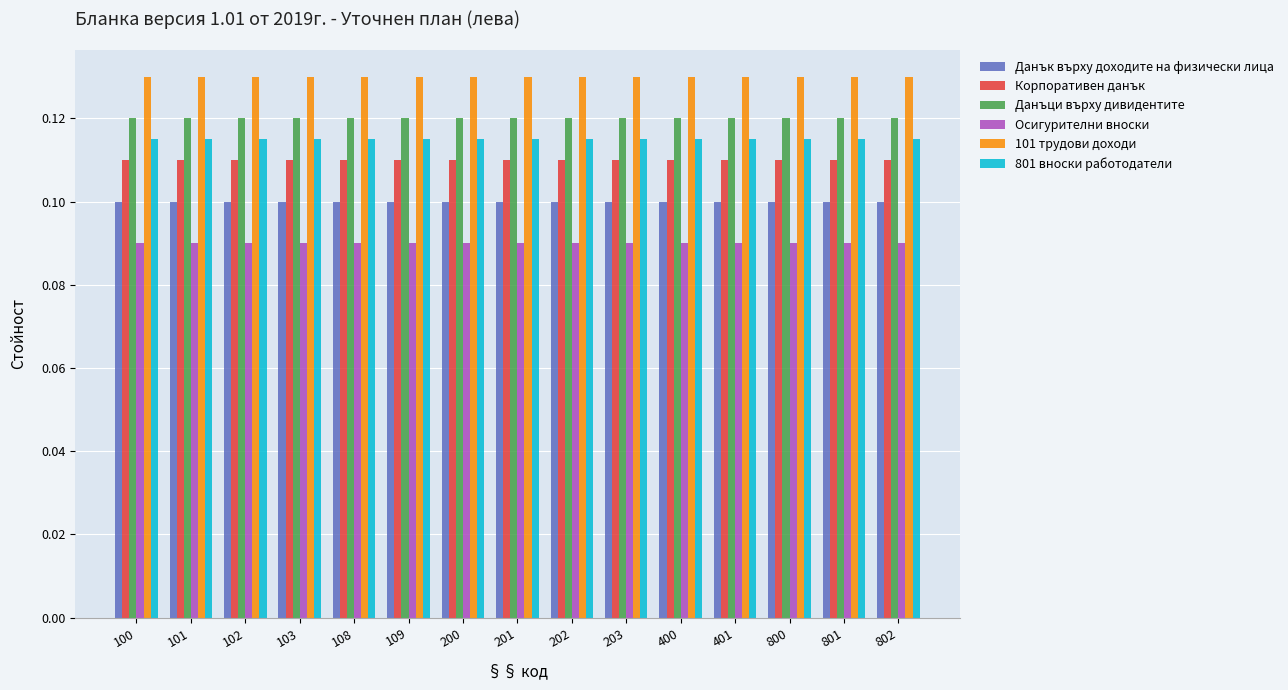

True or false: 101 трудови доходи has a value of 0.1 at 109.

True